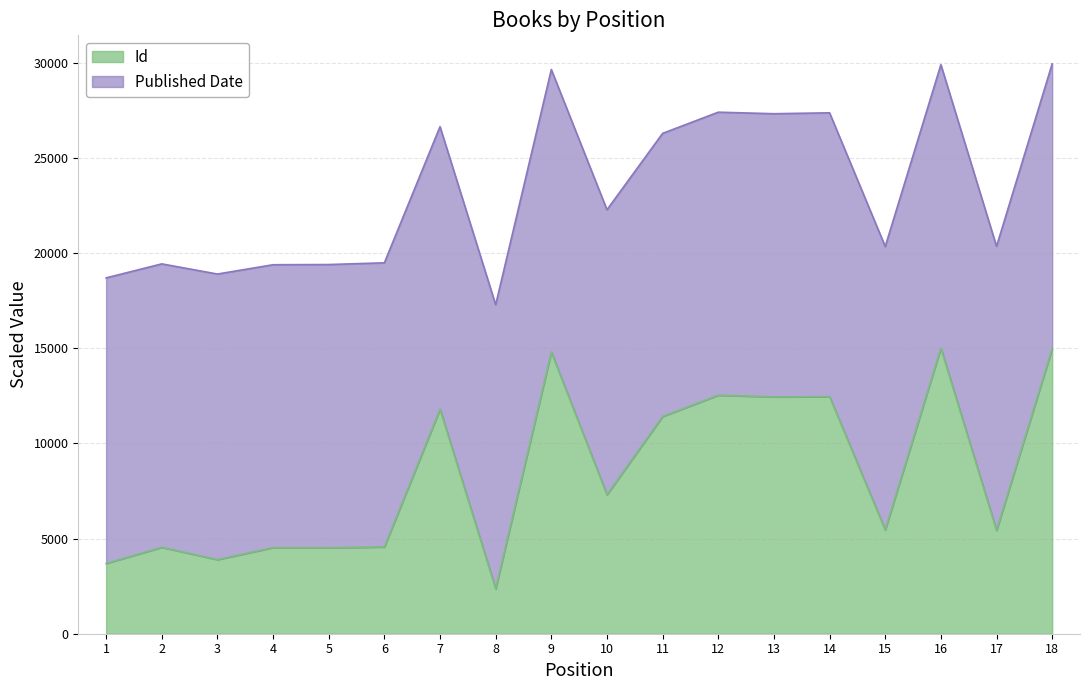

At which label does the data first exceed 7298?

7